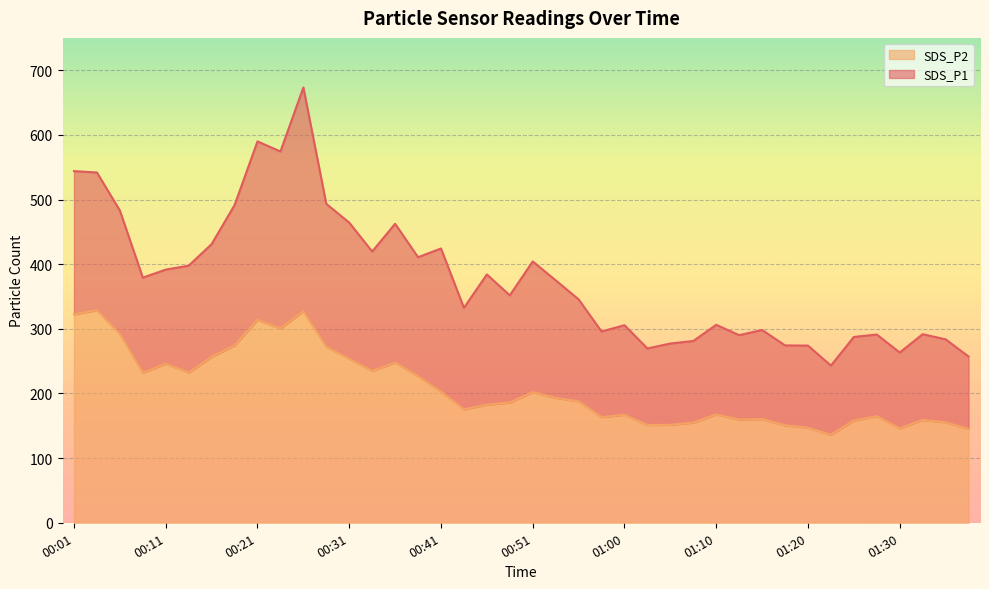

The value of SDS_P2 at 01:23 is 135.9. True or false?

True